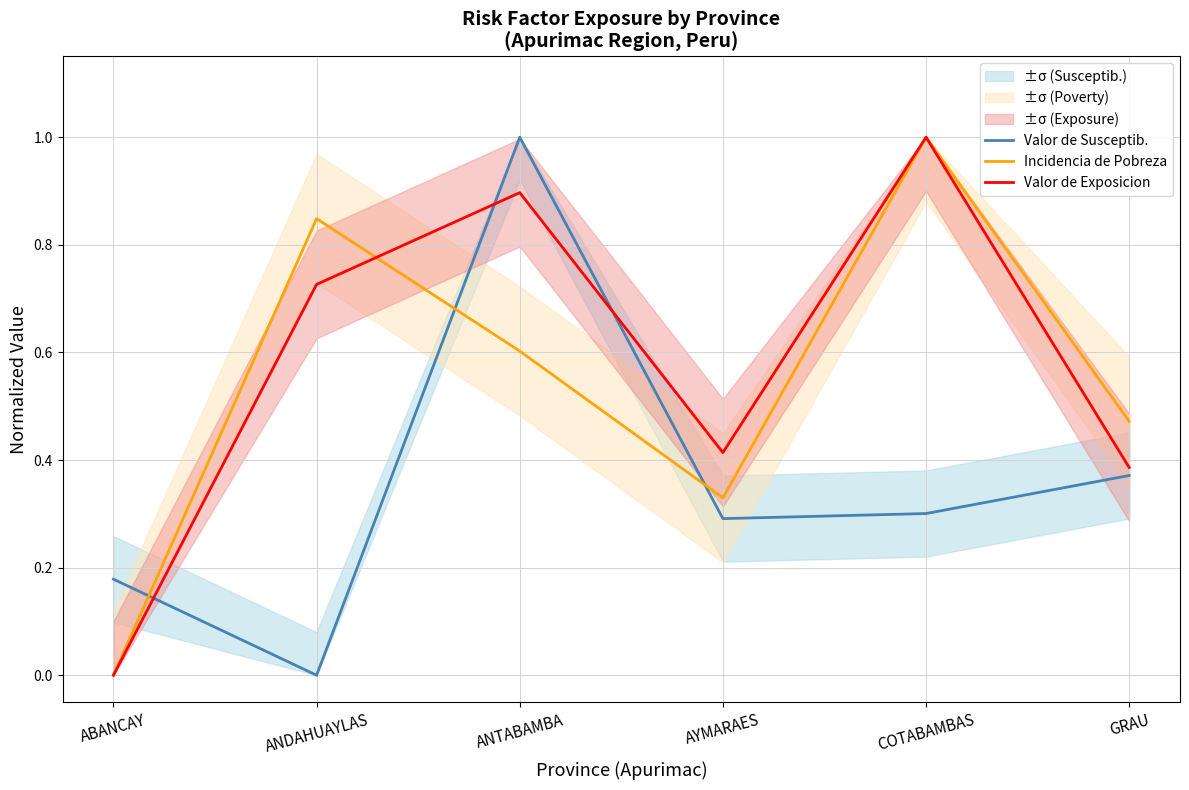

In Valor de Exposicion, how many points are higher than both neighbors (excluding endpoints)?

2